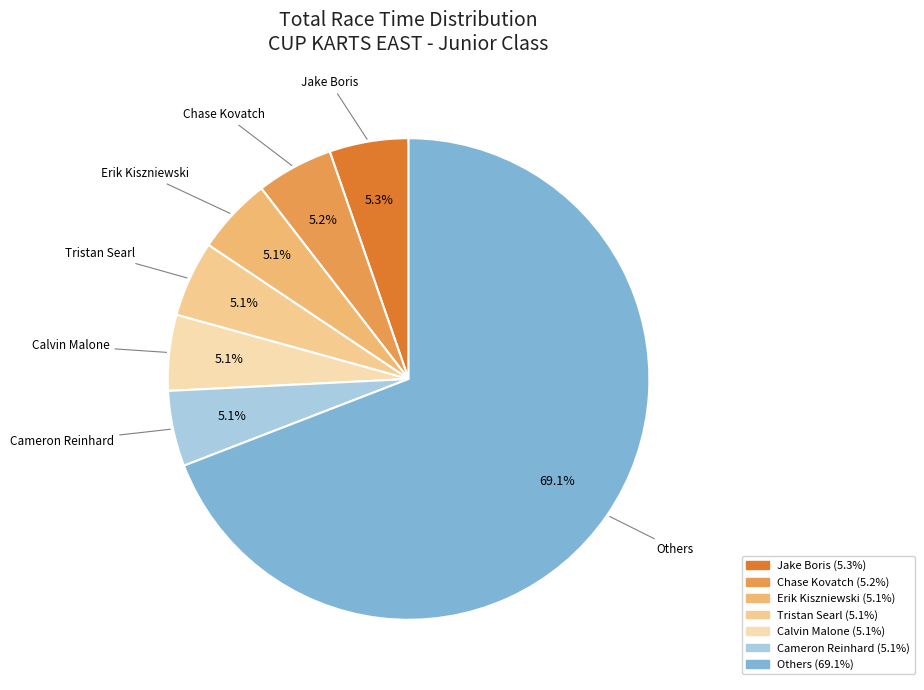

How many segments does this pie chart have?

7